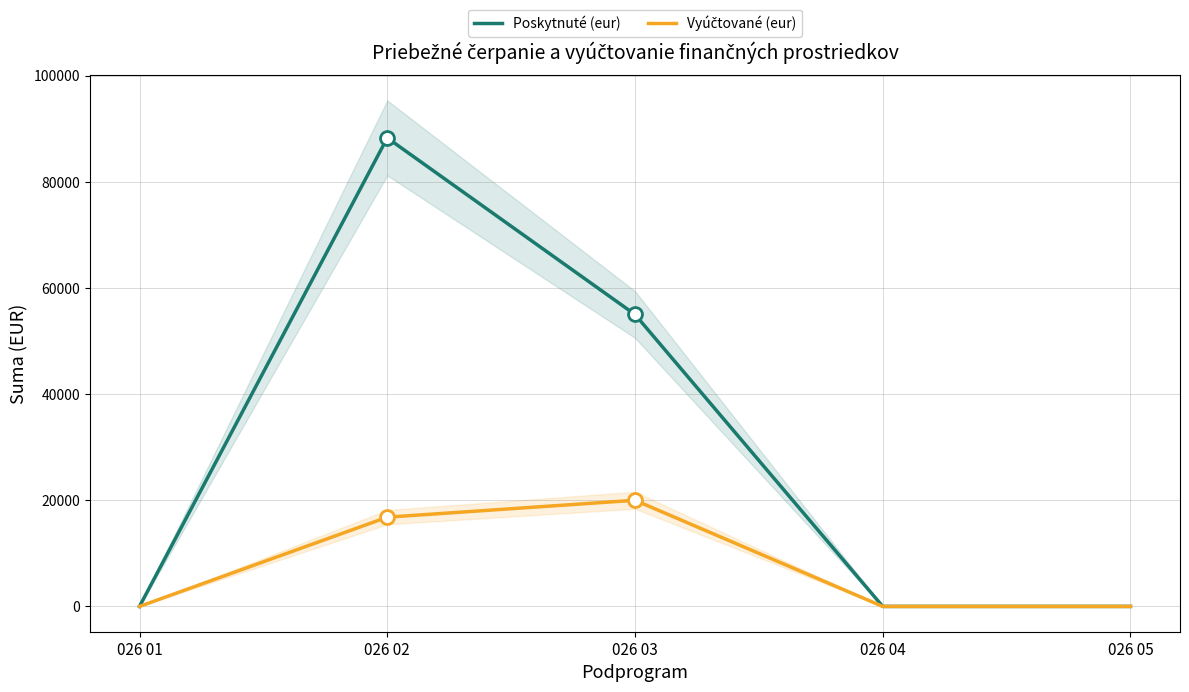

Reading left to right, what are all the values shown in this chart?

Poskytnuté (eur): 0.0	88269.0	55000.0	0.0	0.0
Vyúčtované (eur): 0.0	16813.4	20000.0	0.0	0.0